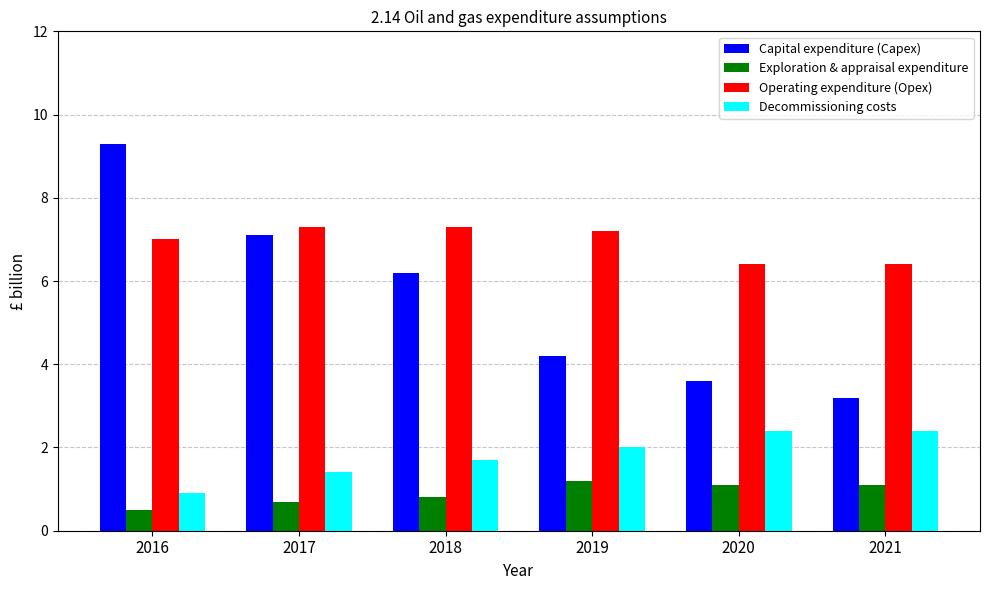

What is the difference between the highest and lowest values at 2021?

5.3